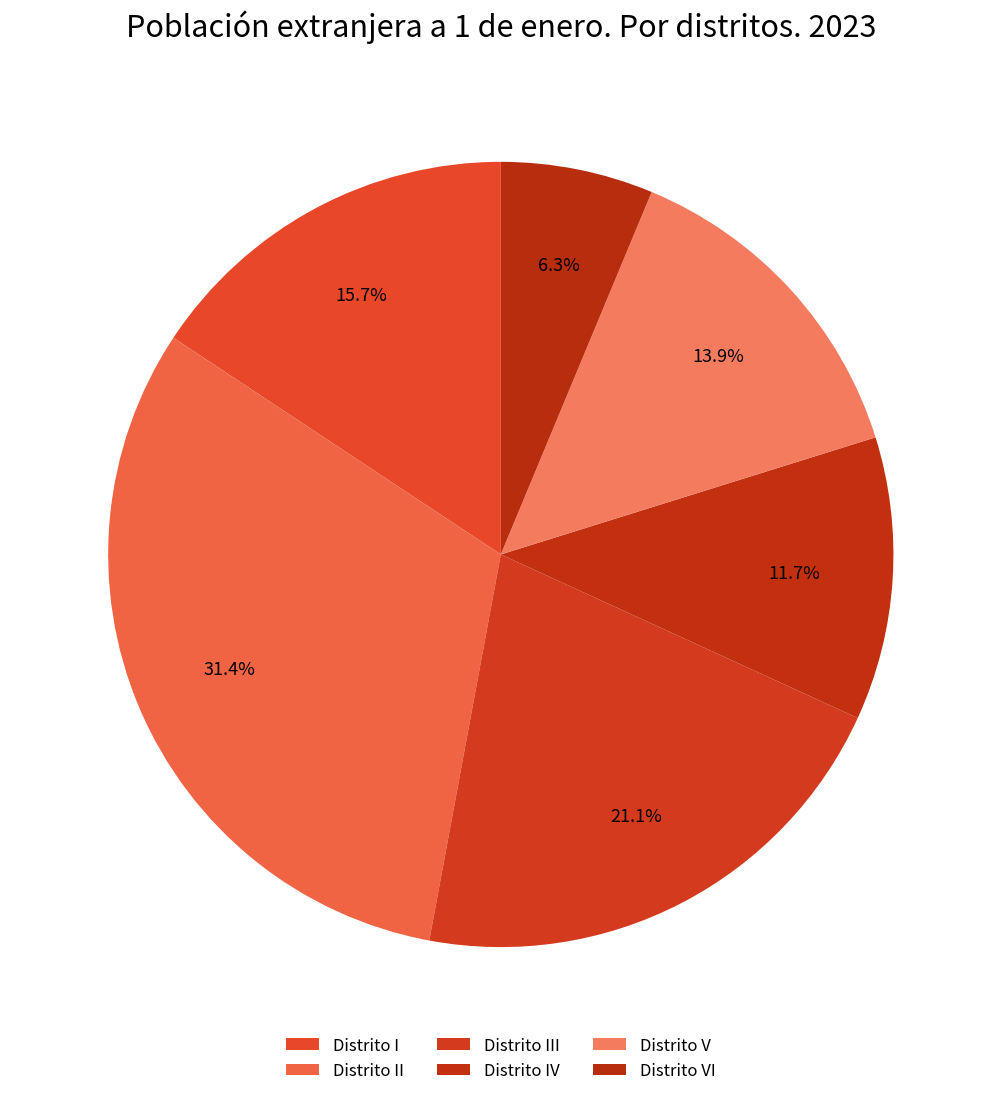

To the nearest percent, what is the difference between the Distrito IV and Distrito II slice percentages?

20%